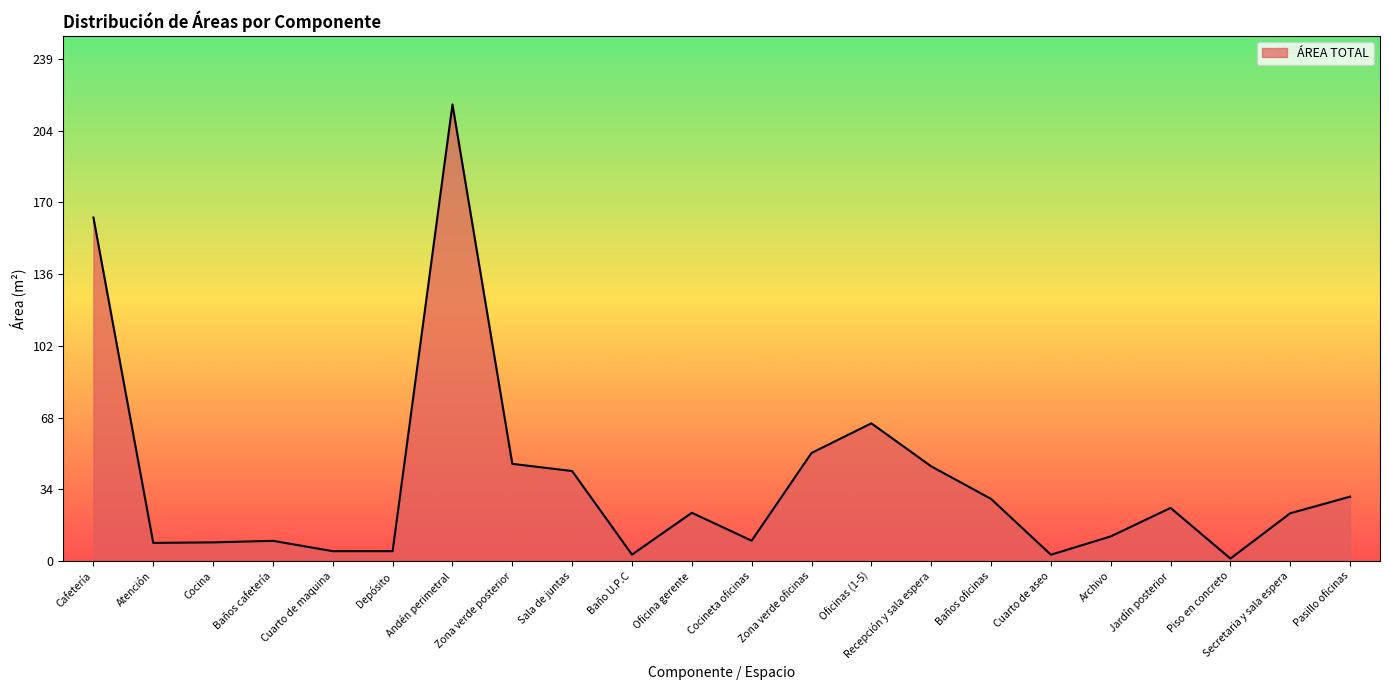

What is the sum of all values?

828.3